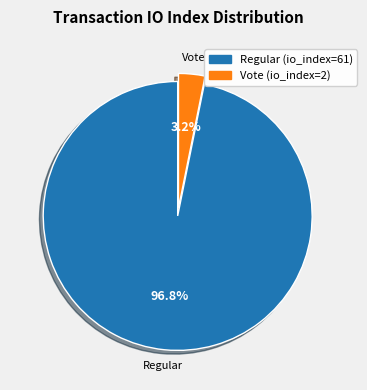

Combined, do Regular (io_index=61) and Vote (io_index=2) account for over 50%?

Yes